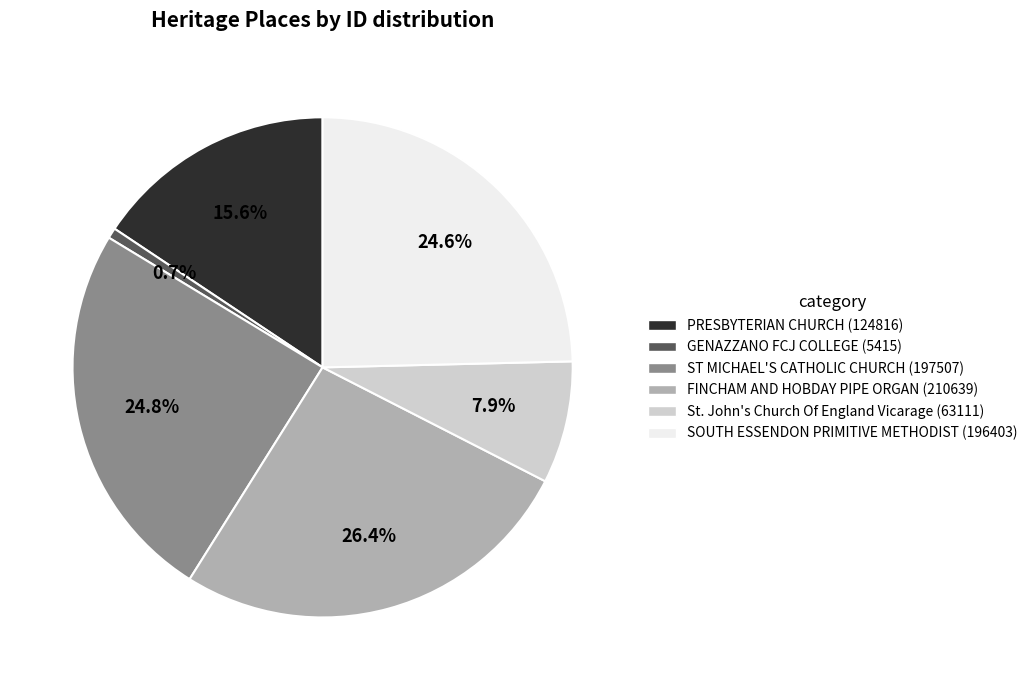

Is there any slice that represents more than half of the pie?

No